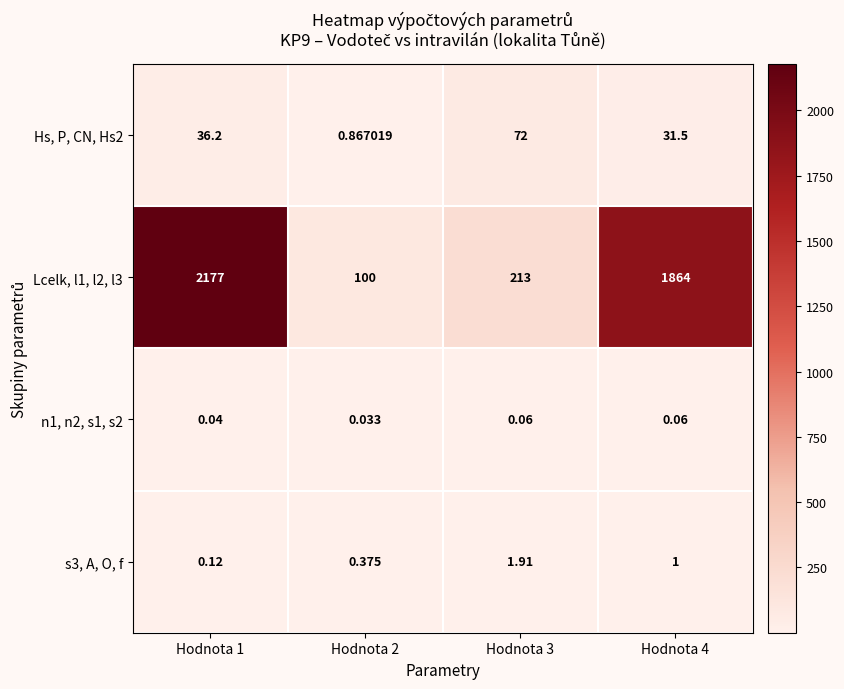

List the series in order of their peak value, highest first.

Lcelk, l1, l2, l3, Hs, P, CN, Hs2, s3, A, O, f, n1, n2, s1, s2